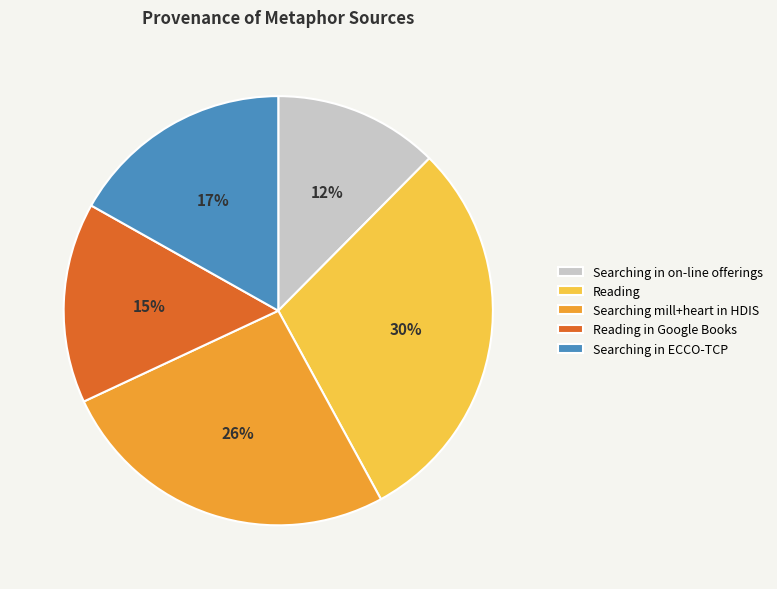

Count the number of slices in the pie.

5